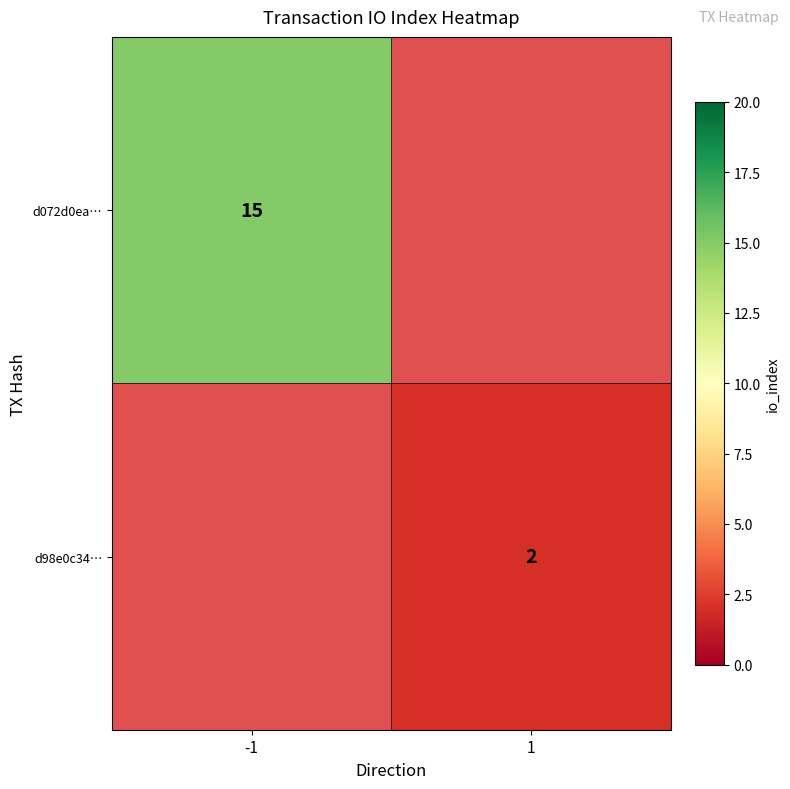

The value of d072d0ea… at -1 is 5. True or false?

False